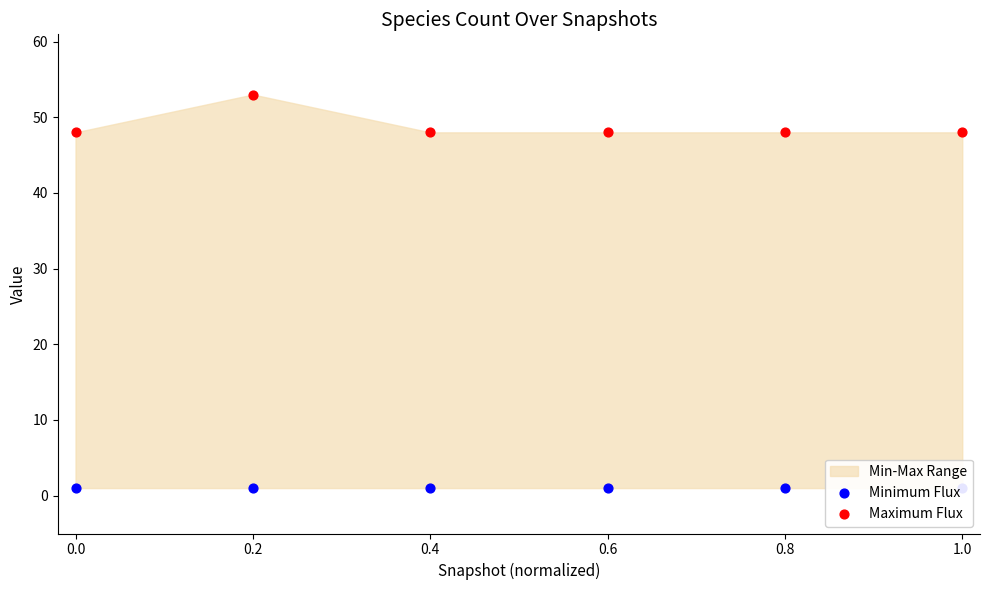

Which series has the widest spread of Y values?

Maximum Flux